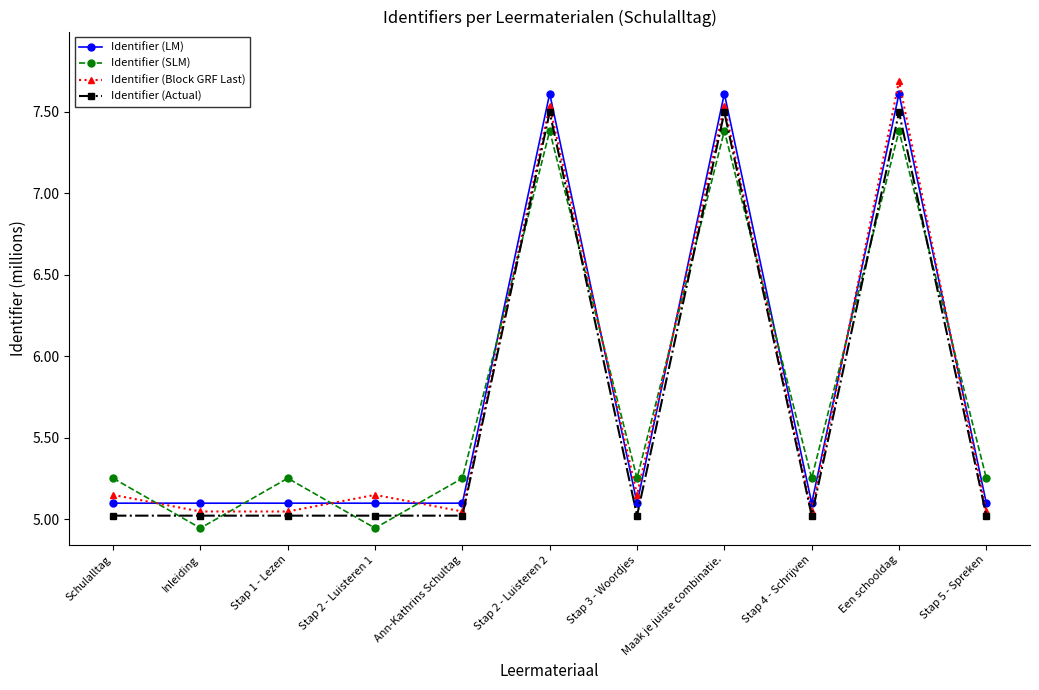

The Identifier (Block GRF Last) series shows 1.7 at Ann-Kathrins Schultag. True or false?

False